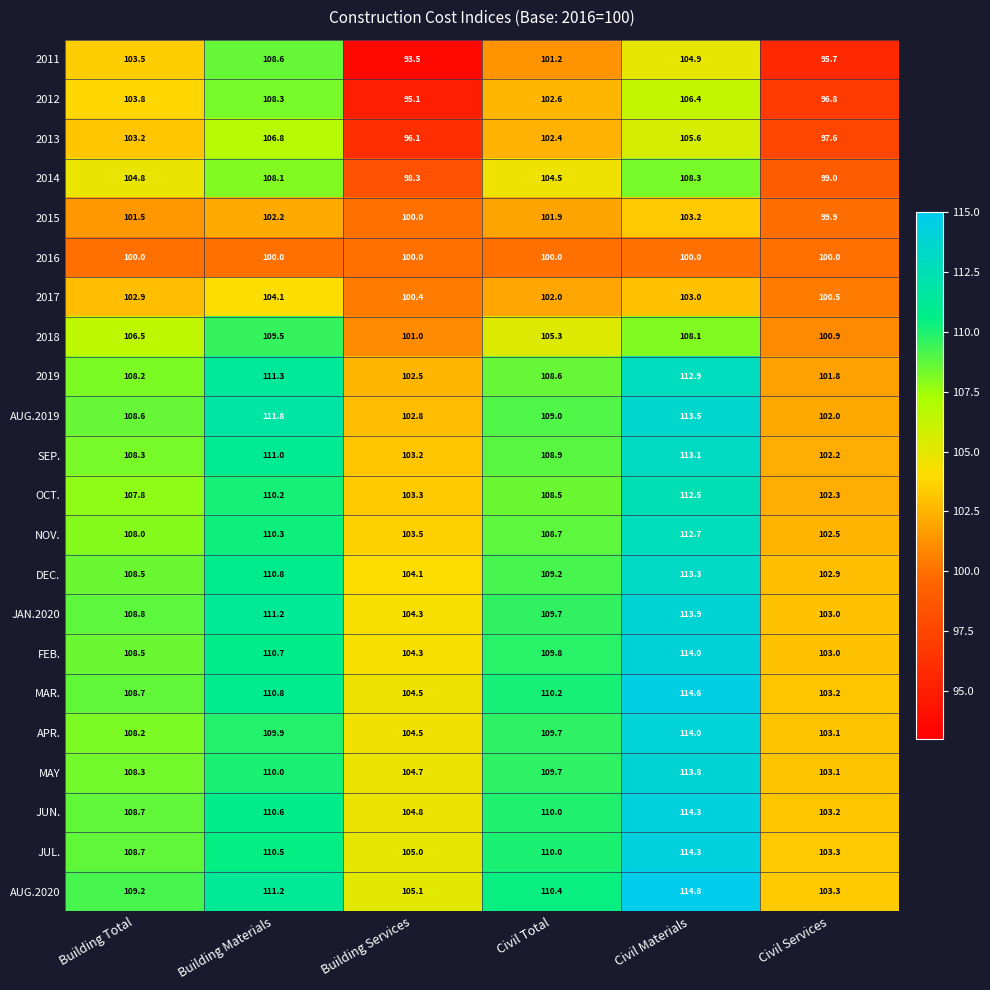

Which series has the largest range (max minus min)?

2011